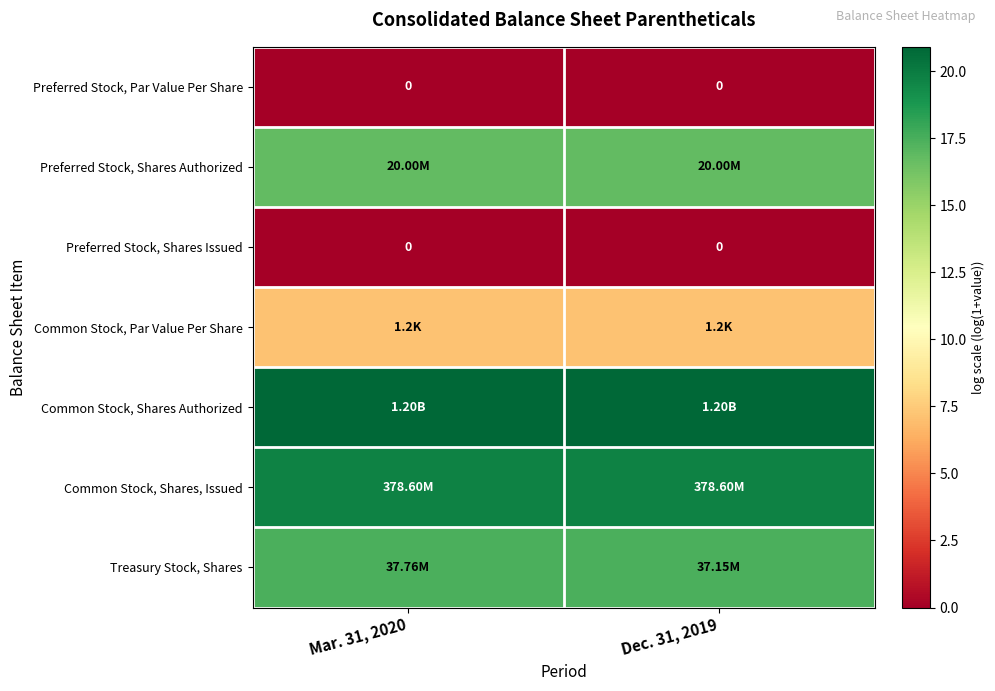

At which category is the sum across all series the highest?

Mar. 31, 2020